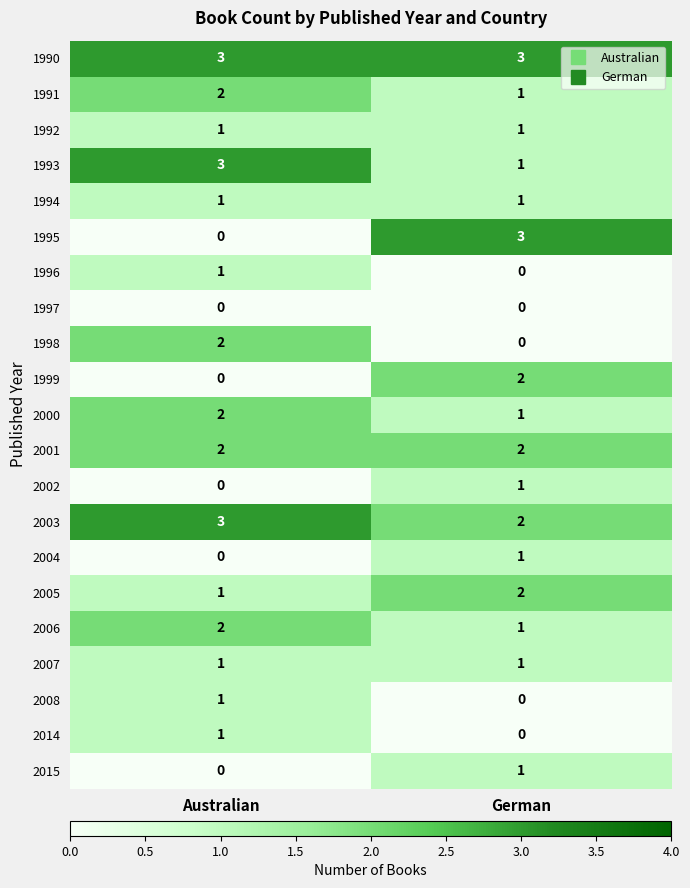

What is the spread (max minus min) of values at German?

3